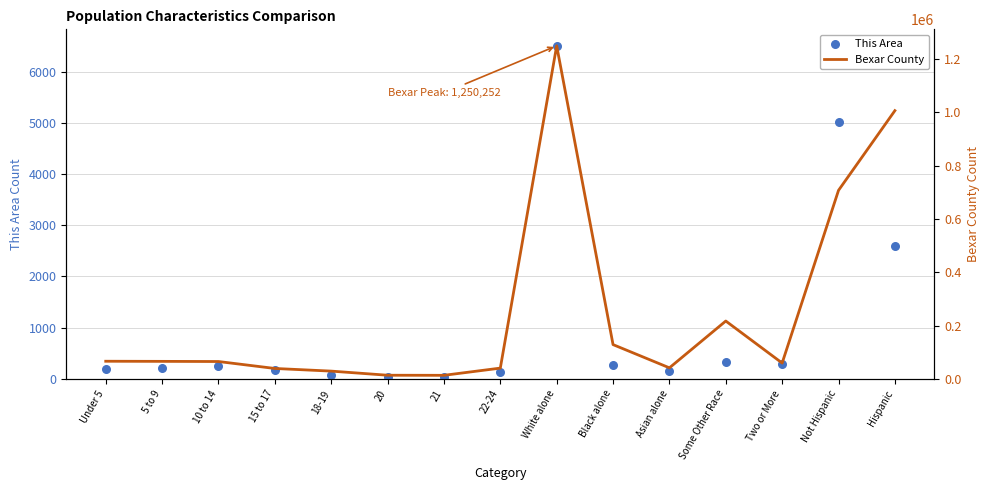

At how many categories does at least one series exceed 785145?

2